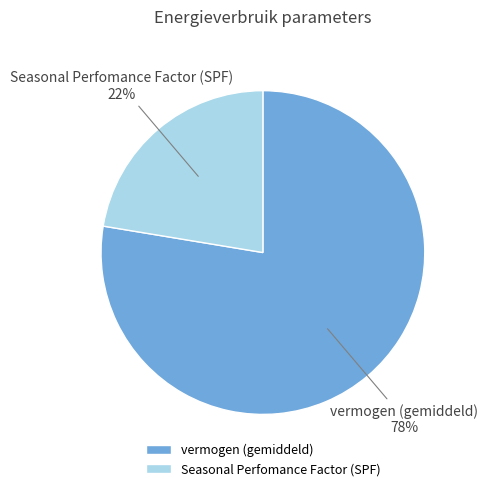

Is it true that Seasonal Perfomance Factor (SPF) is 1% of the pie?

False